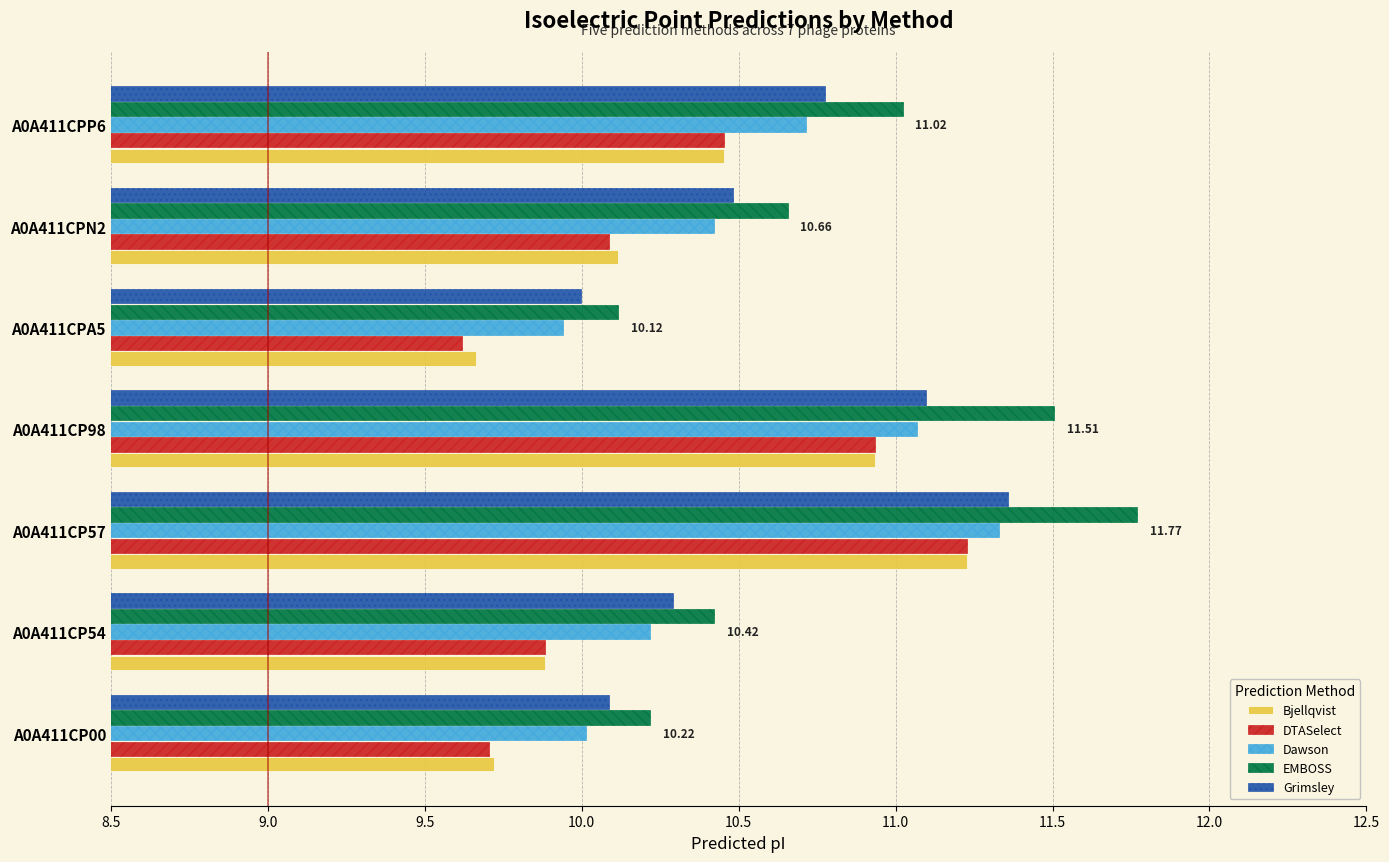

What is the difference between the maximum and minimum values in the Dawson series?

1.4